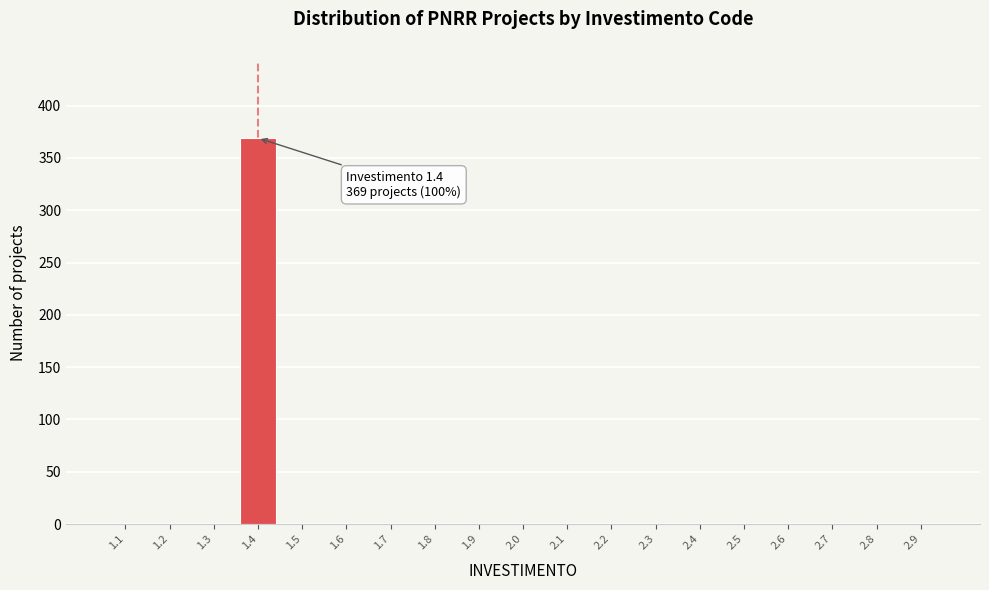

Reading left to right, extract all data points from this chart.

1.1=0	1.2=0	1.3=0	1.4=369	1.5=0	1.6=0	1.7=0	1.8=0	1.9=0	2.0=0	2.1=0	2.2=0	2.3=0	2.4=0	2.5=0	2.6=0	2.7=0	2.8=0	2.9=0